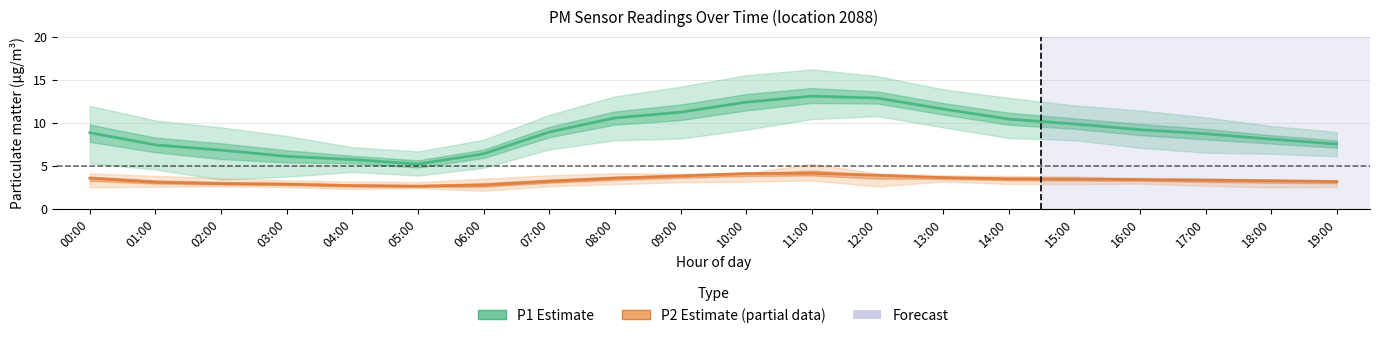

True or false: P2 (Estimate based on partial data) has a value of 5.7 at 13:00.

False